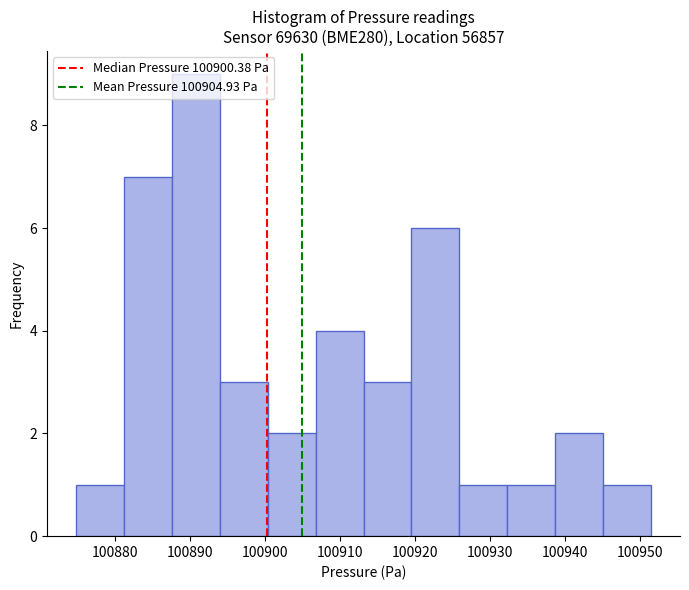

Reading left to right, transcribe this chart: for each bar, give the range it covers on the x-axis and its height. Neither the bar edges nor the heights are printed on the chart, so give them approximately, as read against the axes.

100875 to 100881: 1
100881 to 100888: 7
100888 to 100894: 9
100894 to 100900: 3
100900 to 100907: 2
100907 to 100913: 4
100913 to 100920: 3
100920 to 100926: 6
100926 to 100932: 1
100932 to 100939: 1
100939 to 100945: 2
100945 to 100952: 1